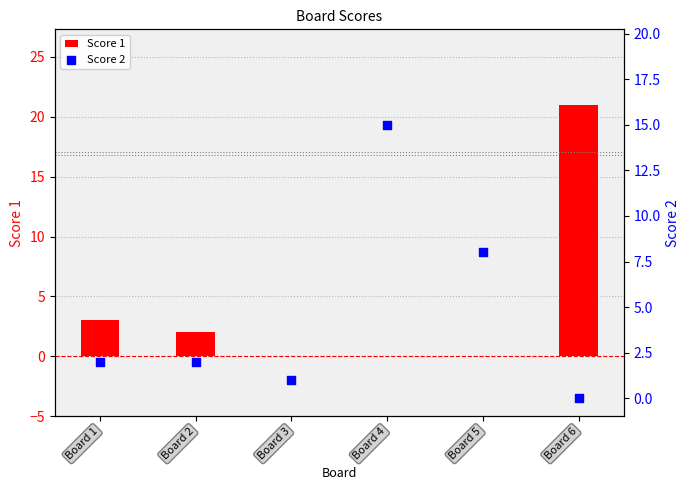

Which series has the widest spread of Y values?

Score 1